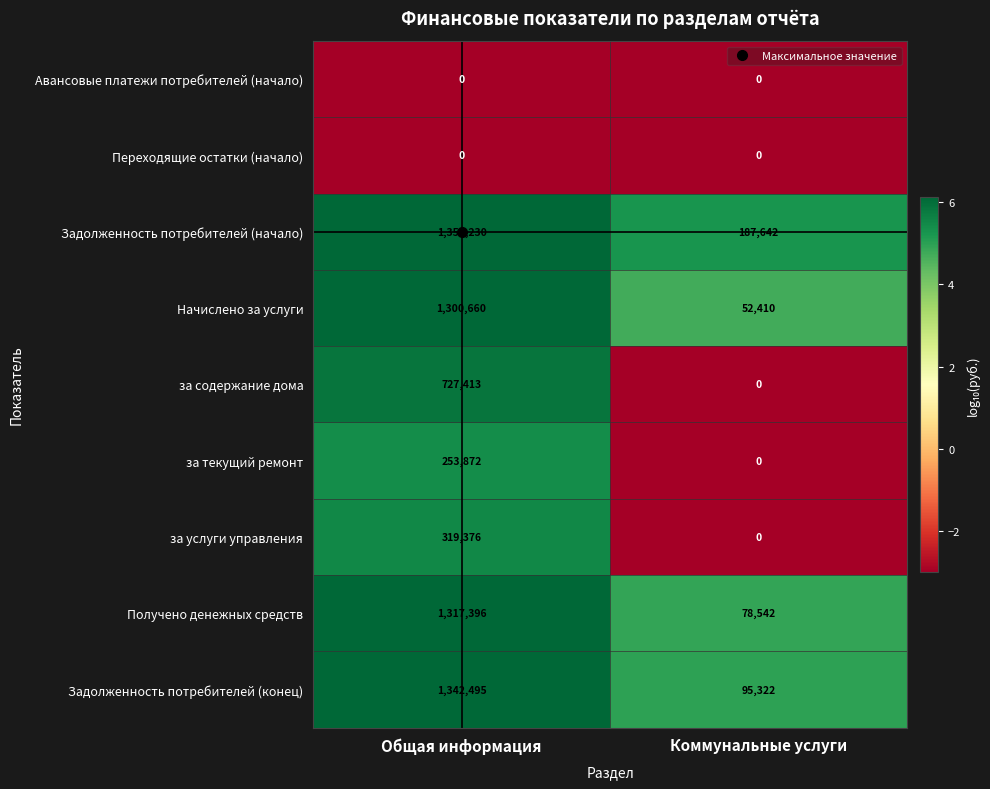

Which series has the largest total across all categories?

Задолженность потребителей (начало)